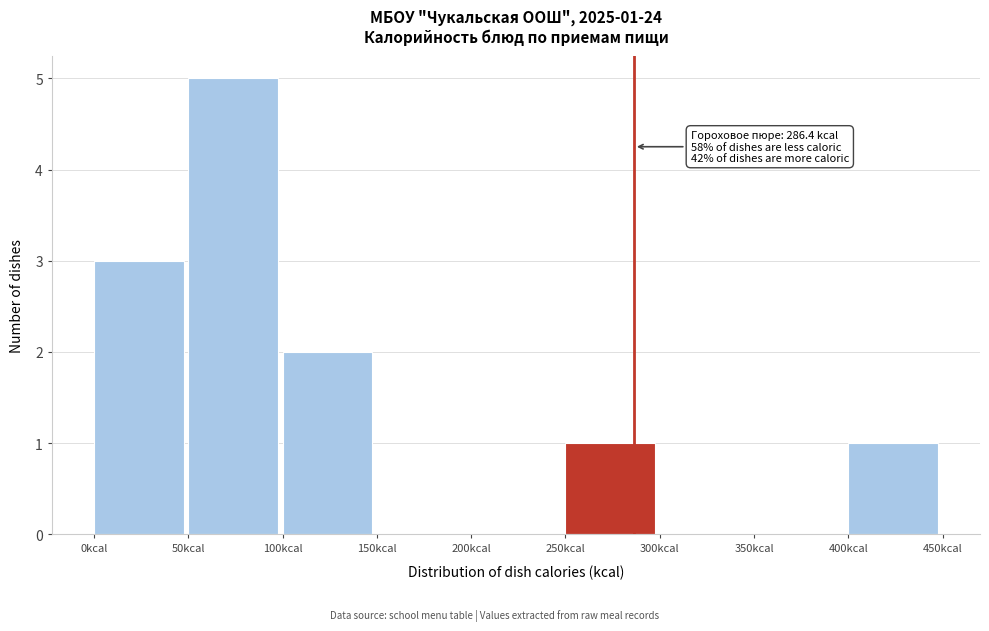

Which range on the x-axis has the tallest bar?

50 to 100